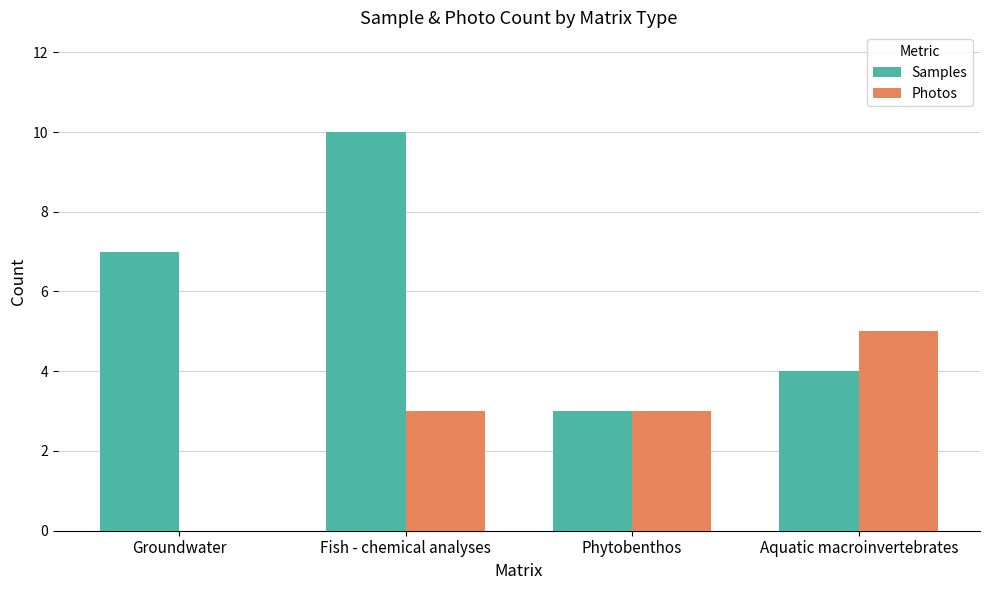

Which series has the largest total across all categories?

Samples